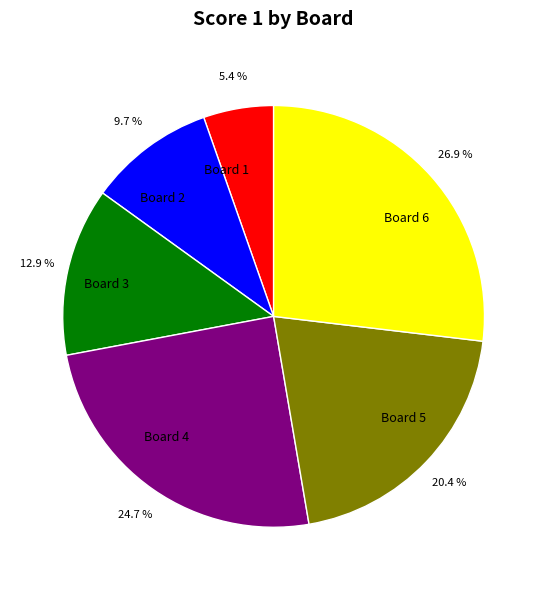

What is the ratio of the value at Board 3 to the value at Board 4?

0.5